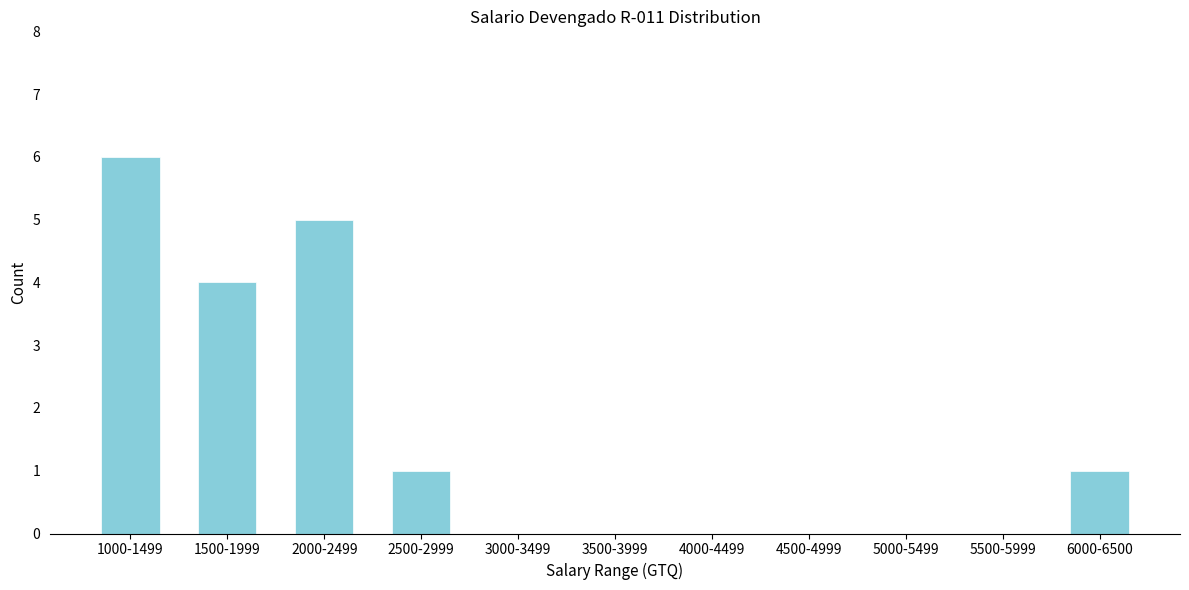

Reading left to right, what are all the values shown in this chart?

1000-1499=6	1500-1999=4	2000-2499=5	2500-2999=1	3000-3499=0	3500-3999=0	4000-4499=0	4500-4999=0	5000-5499=0	5500-5999=0	6000-6500=1